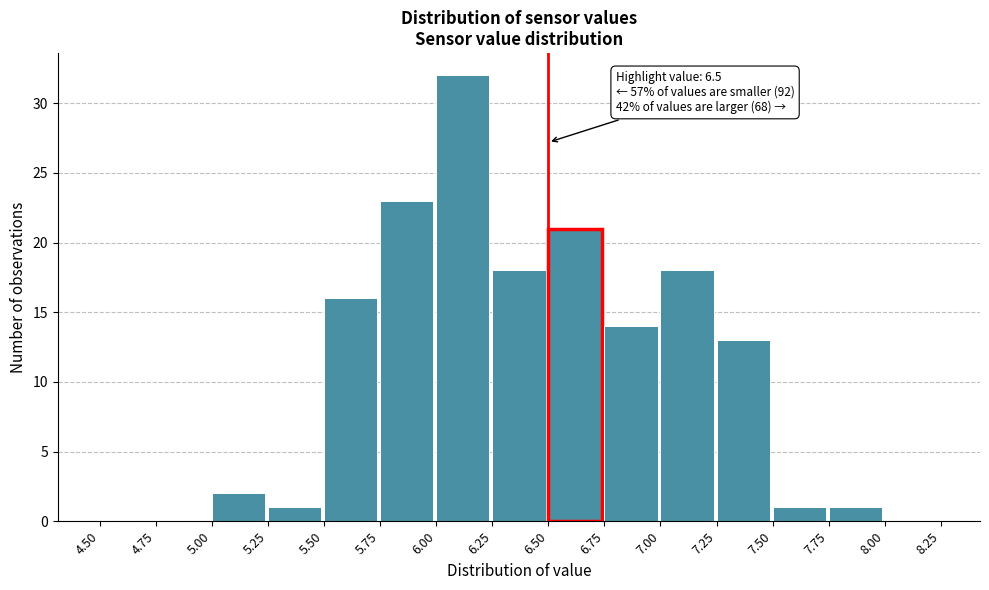

Over which range of the x-axis is the bar tallest?

6.00 to 6.25